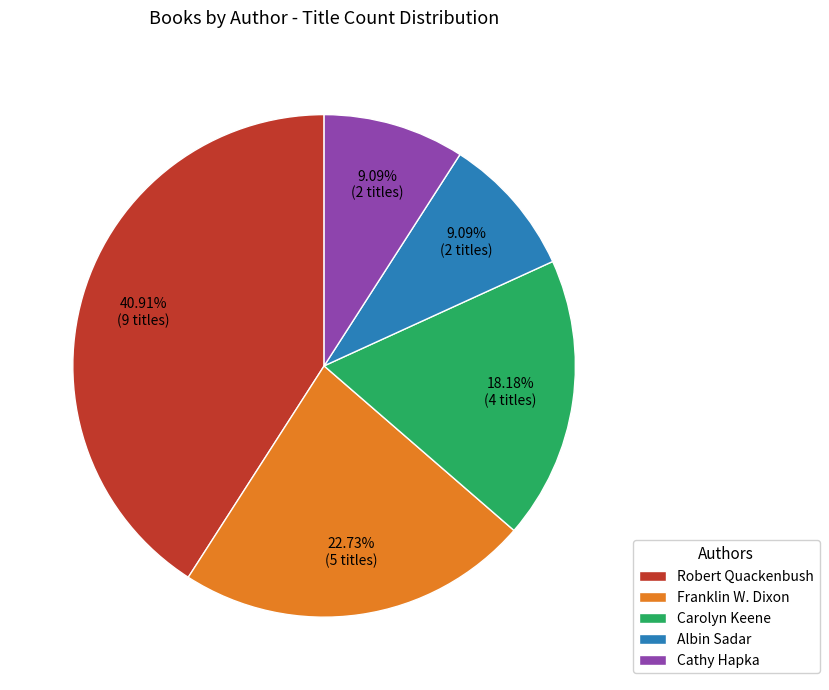

What is the largest slice in the pie chart?

Robert Quackenbush